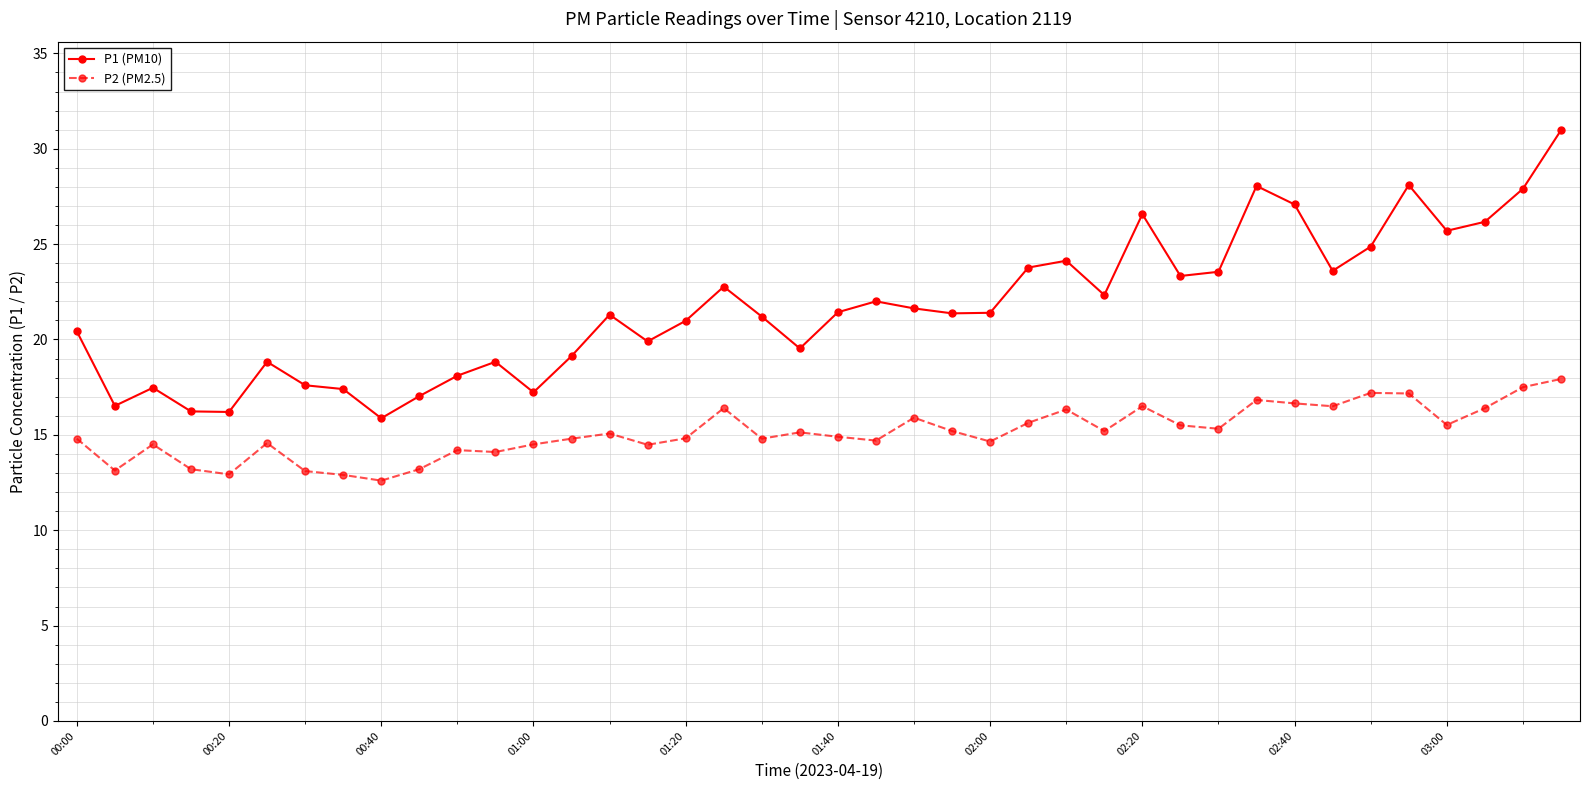

What is the average value of the P1 (PM10) series?

21.7